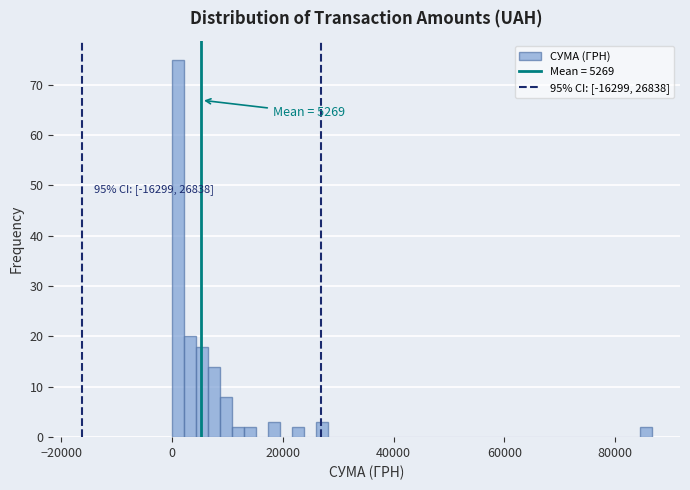

Around what value on the x-axis is the tallest bar? Give the approximate position of its centre, as read against the axis.

2000